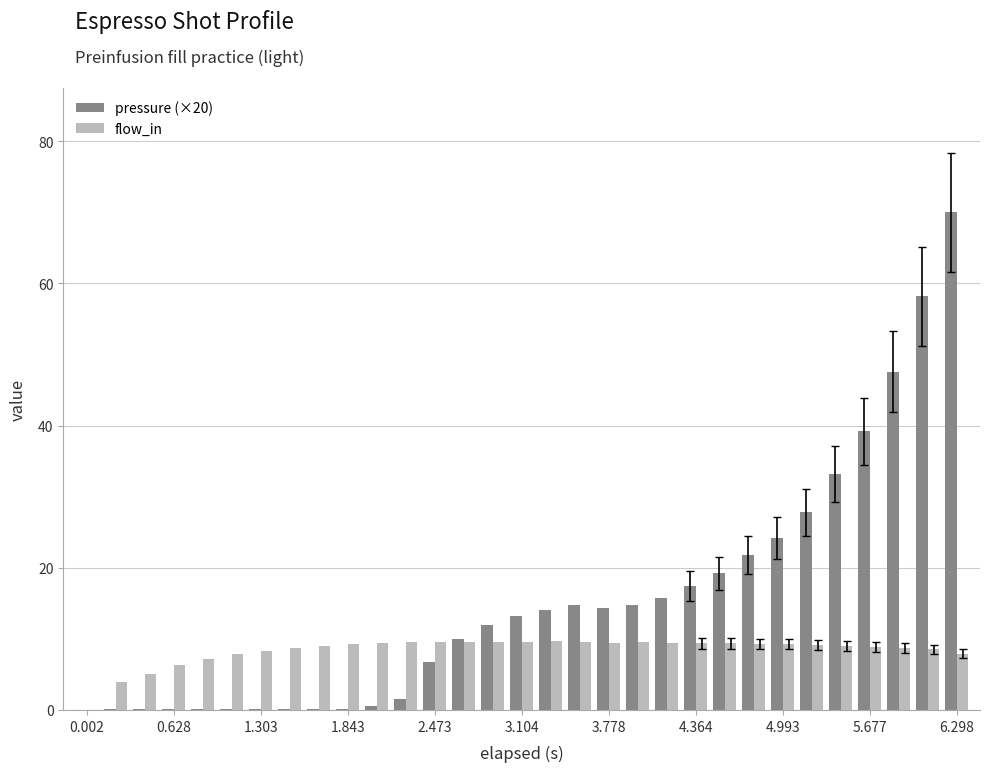

Which series has the largest total across all categories?

pressure (×20)